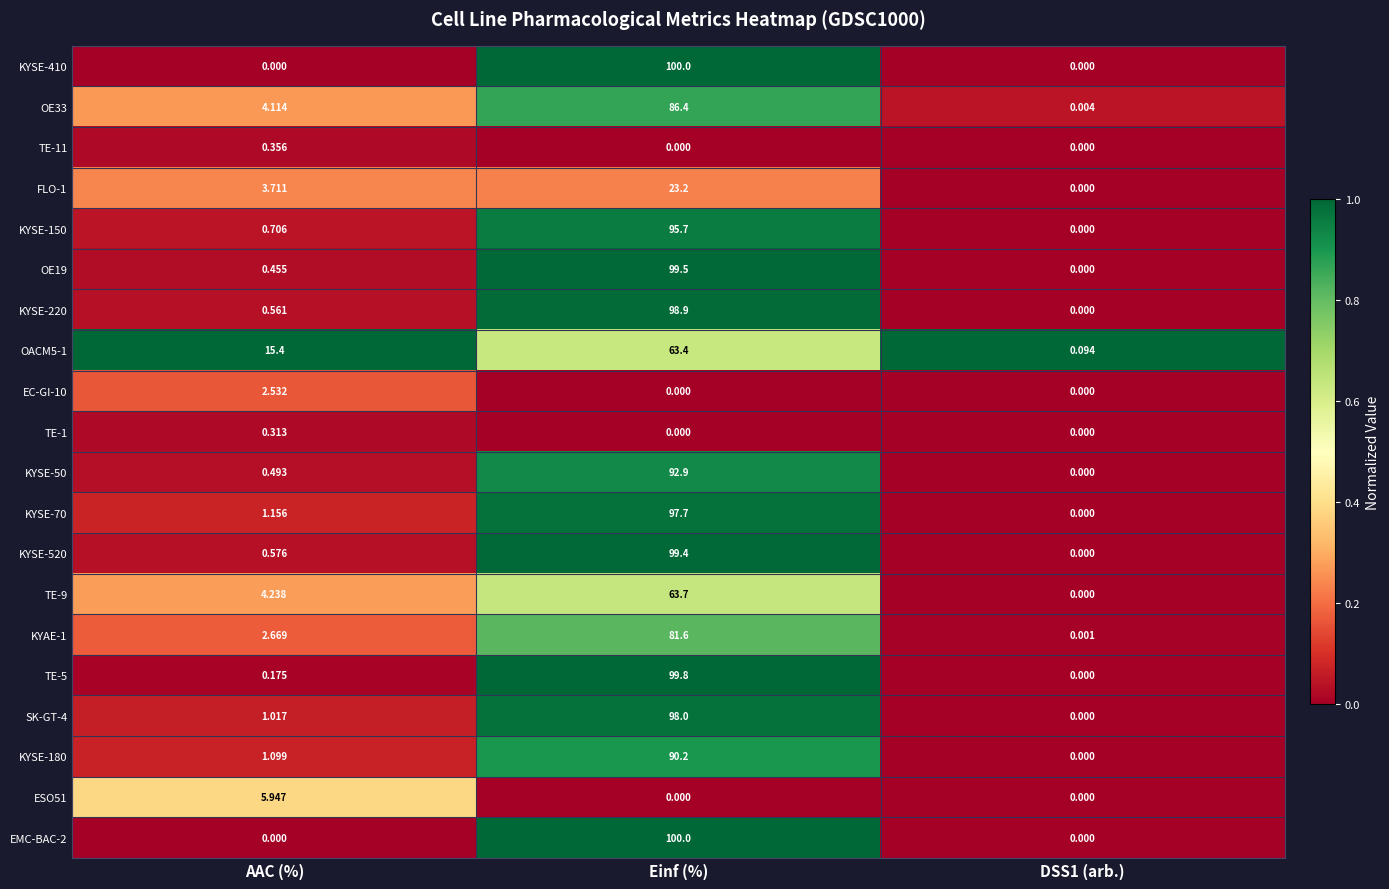

Is the value of KYSE-70 at Einf (%) greater than the value of KYSE-180 at DSS1 (arb.)?

Yes